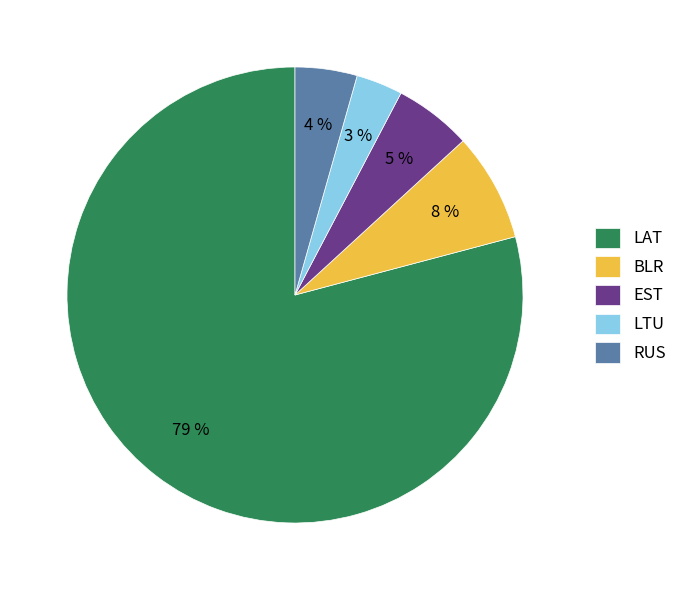

What percentage is the BLR slice, to the nearest percent?

8%